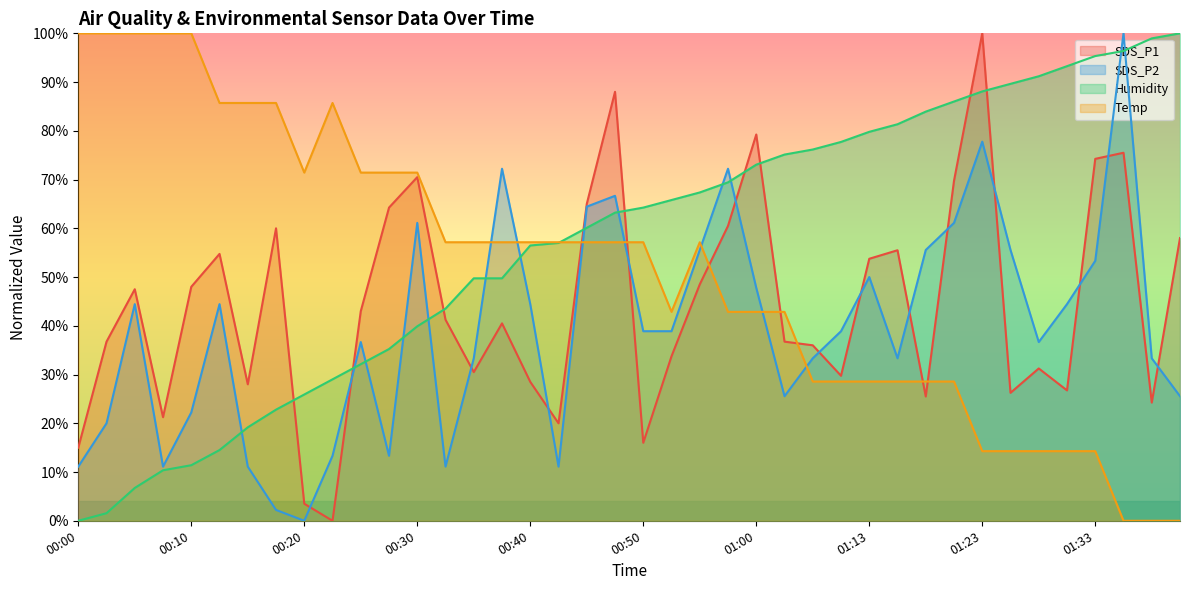

At which category does the chart reach its peak across all series?

01:23